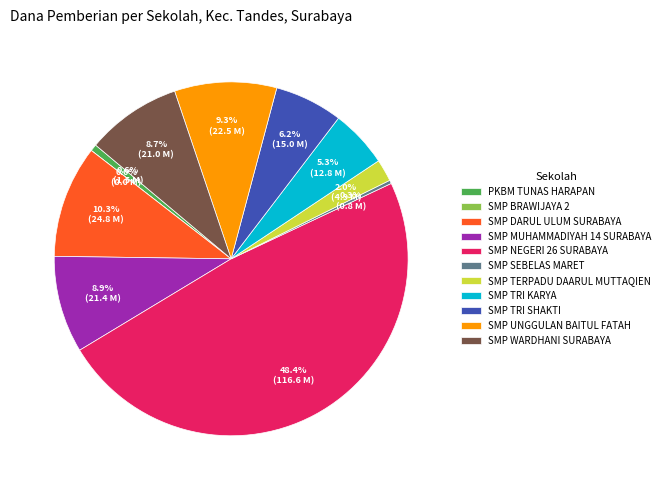

How many segments does this pie chart have?

11